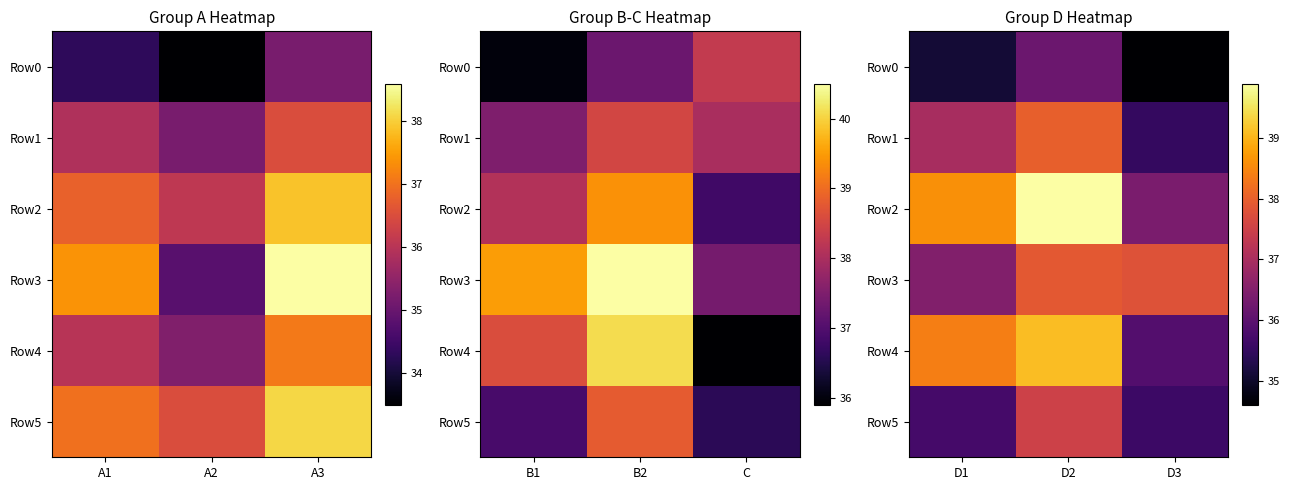

What is the difference between the maximum and second lowest values in the Row3 series?

0.1